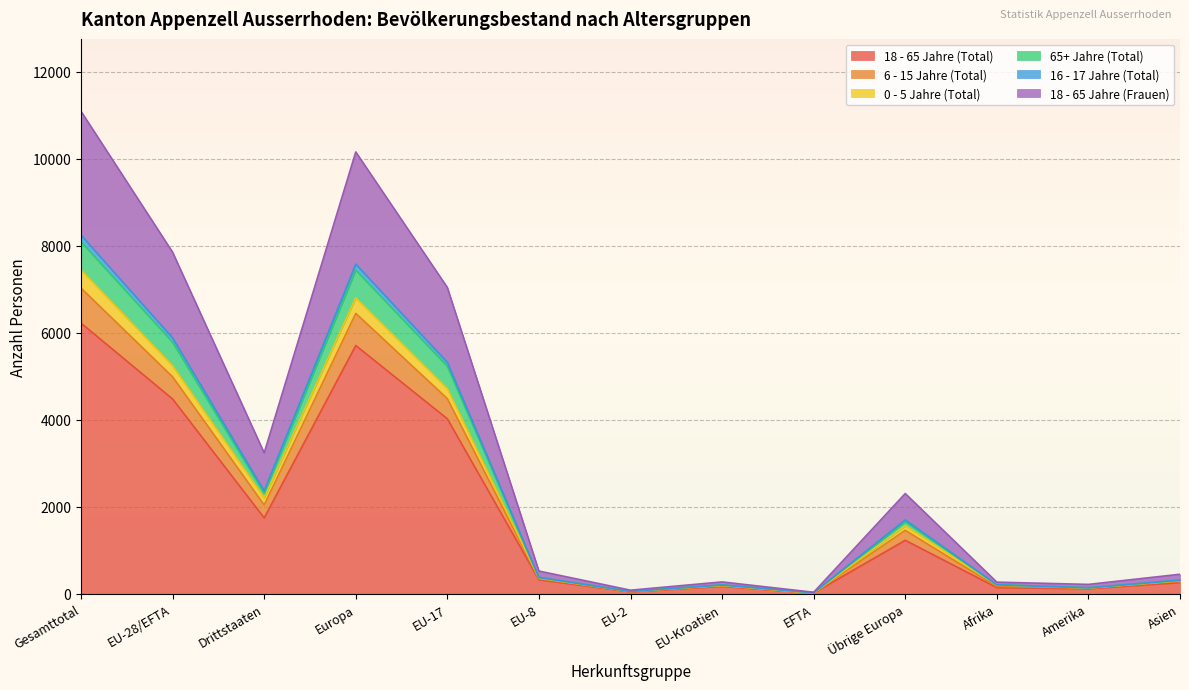

What is the spread (max minus min) of values at EFTA?

17